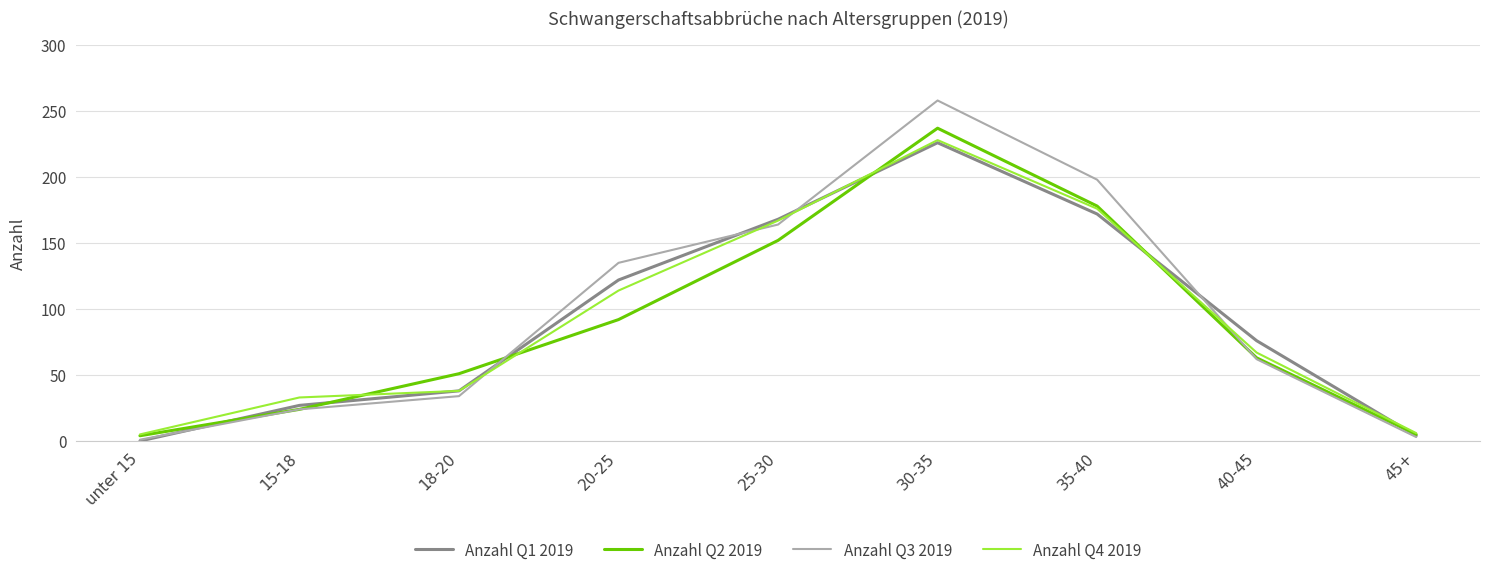

Is it true that Anzahl Q1 2019 equals 84 at 20-25?

False